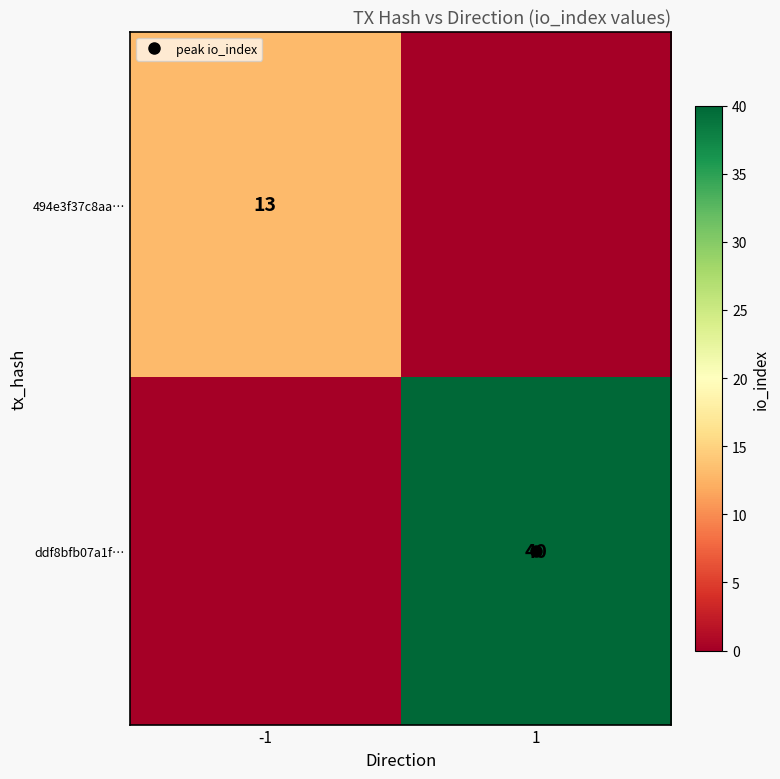

The 494e3f37c8aa… series shows 13 at -1. True or false?

True